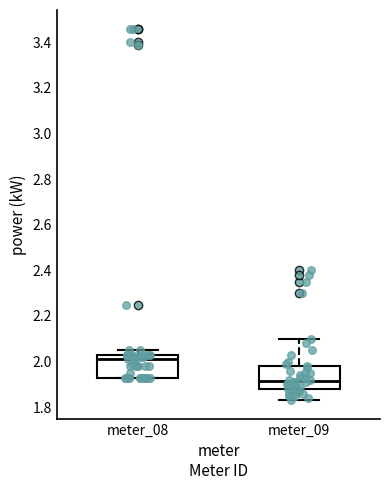

Where does the upper whisker of the box for meter_09 end on the y-axis? The values are not printed on the chart, so give them approximately, as read against the axis.

2.10